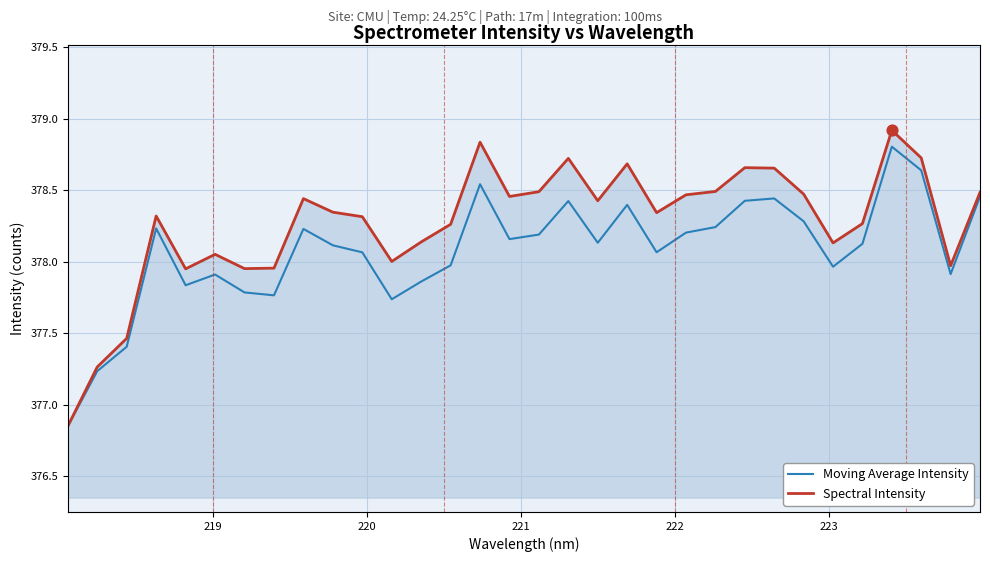

Which series has the largest range (max minus min)?

Spectral Intensity